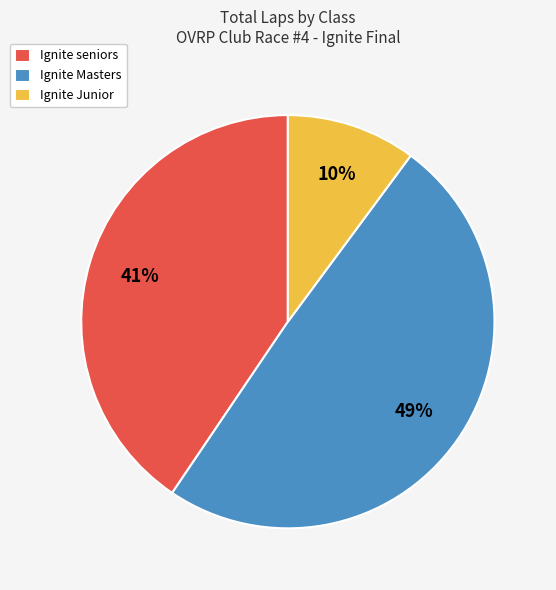

To the nearest percent, what is the average slice percentage?

33%